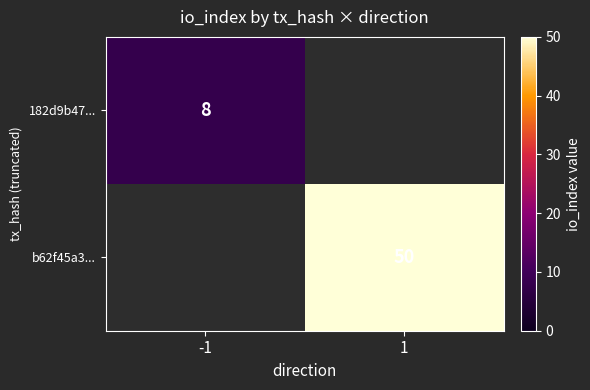

The 182d9b47... series shows 14 at -1. True or false?

False